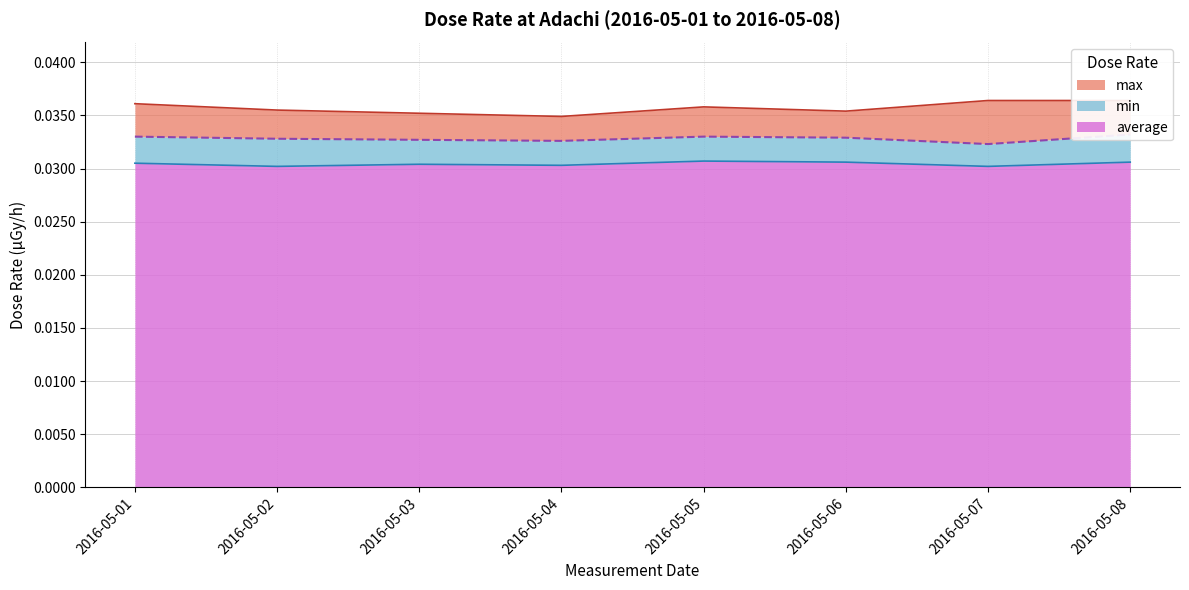

Which series changed the most between 2016-05-06 and 2016-05-07?

max